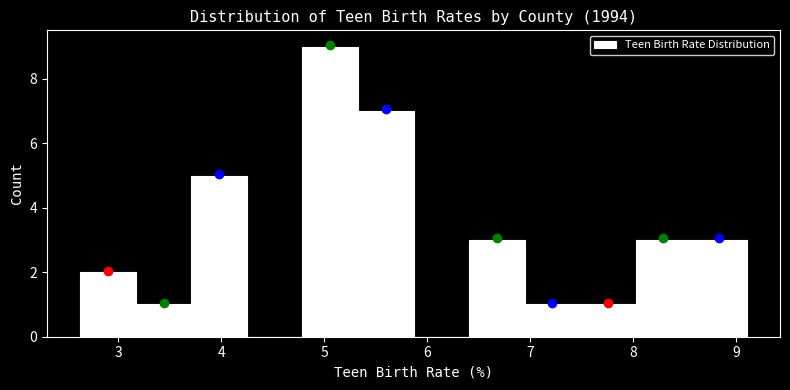

Reading left to right, list every bar in this chart as the range it spans on the x-axis followed by its height. Neither the bar edges nor the heights are printed on the chart, so give them approximately, as read against the axes.

2.6 to 3.2: 2
3.2 to 3.7: 1
3.7 to 4.2: 5
4.2 to 4.8: 0
4.8 to 5.3: 9
5.3 to 5.9: 7
5.9 to 6.4: 0
6.4 to 6.9: 3
6.9 to 7.5: 1
7.5 to 8.0: 1
8.0 to 8.6: 3
8.6 to 9.1: 3